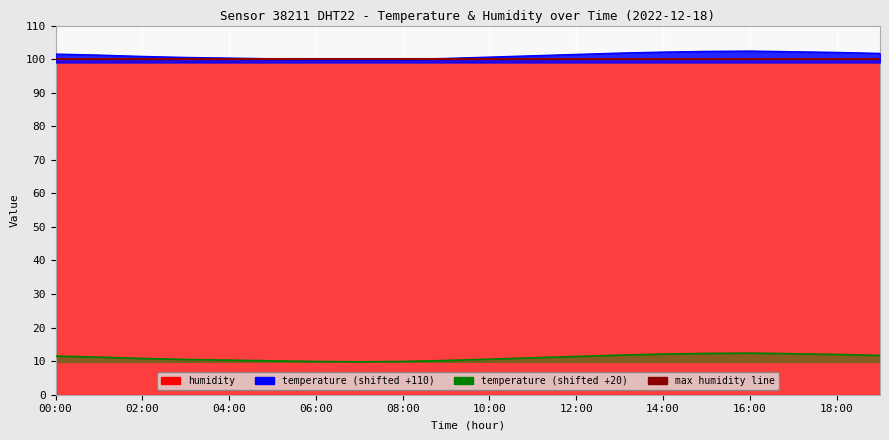

Approximately how many times larger is the value at 14:00 compared to 10:00?

1.0